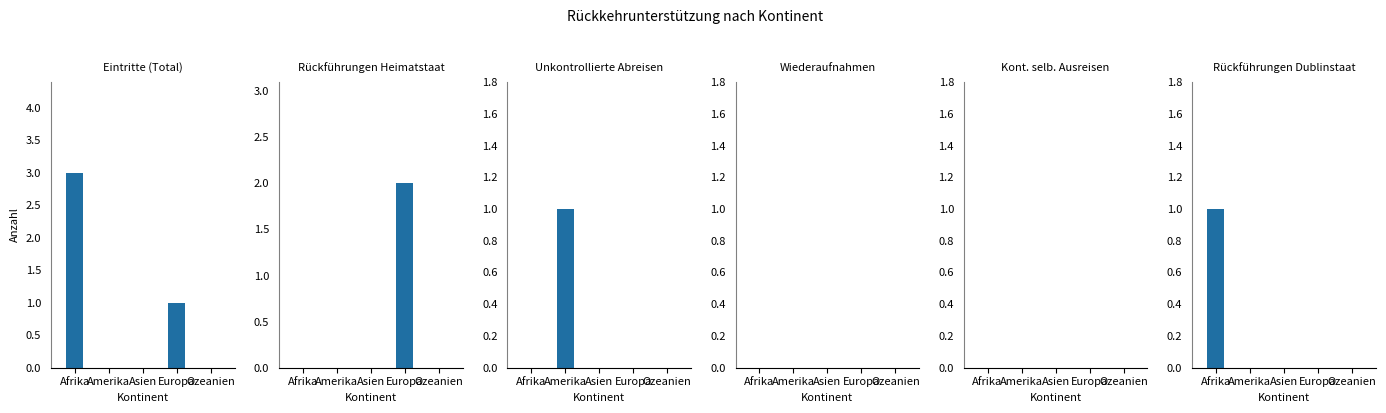

Which series has the largest total across all categories?

Eintritte (Total)